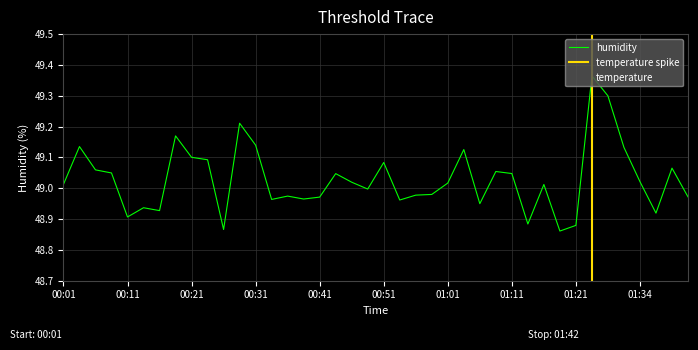

True or false: humidity has a value of 65.9 at 00:21.

False